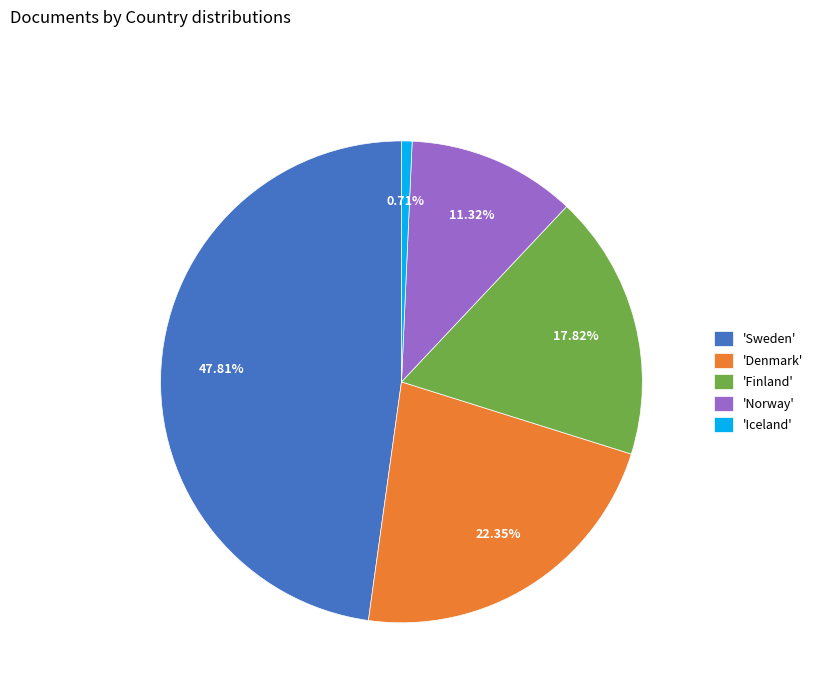

Is there any slice that represents more than half of the pie?

No